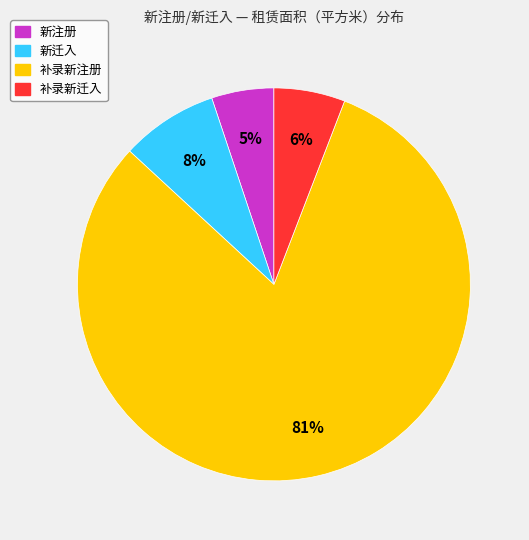

Is it true that 补录新迁入 is 6% of the pie?

True